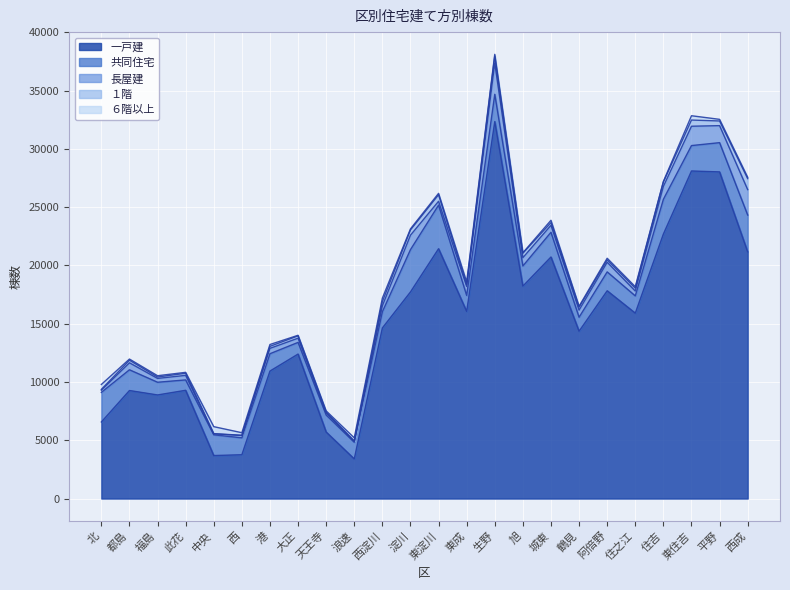

Which series changed the most between 西 and 西淀川?

一戸建